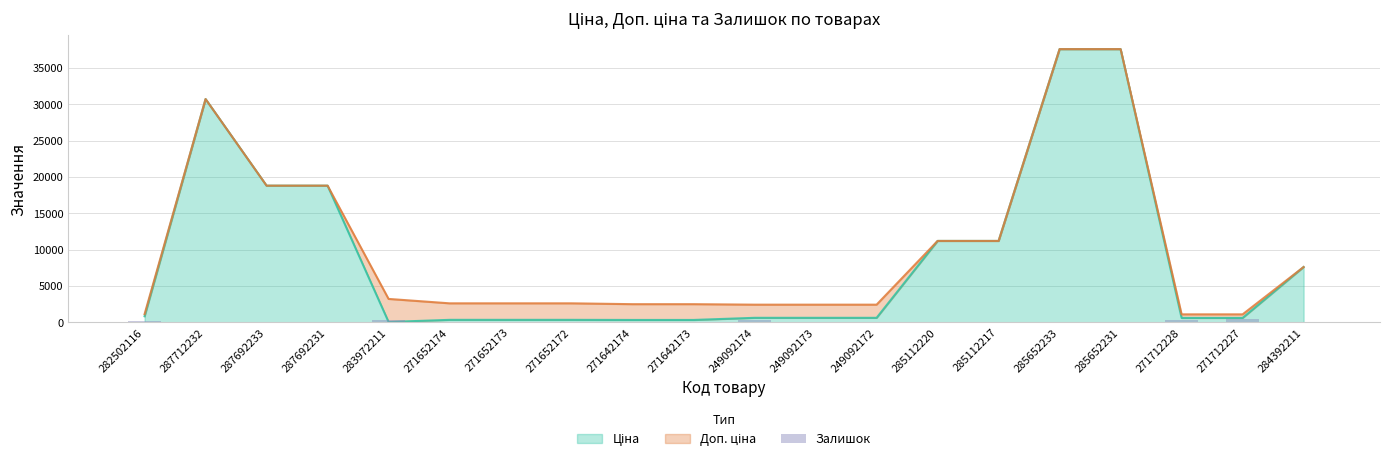

Where does the data first go above 17?

282502116